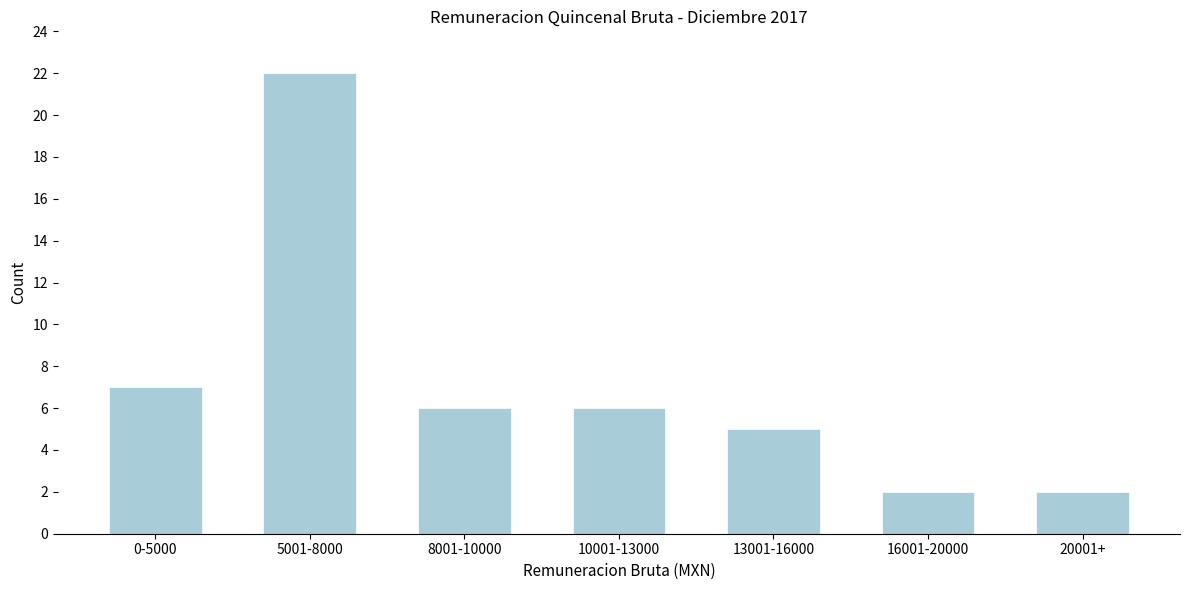

Reading left to right, transcribe all the data shown in this chart.

0-5000=7	5001-8000=22	8001-10000=6	10001-13000=6	13001-16000=5	16001-20000=2	20001+=2